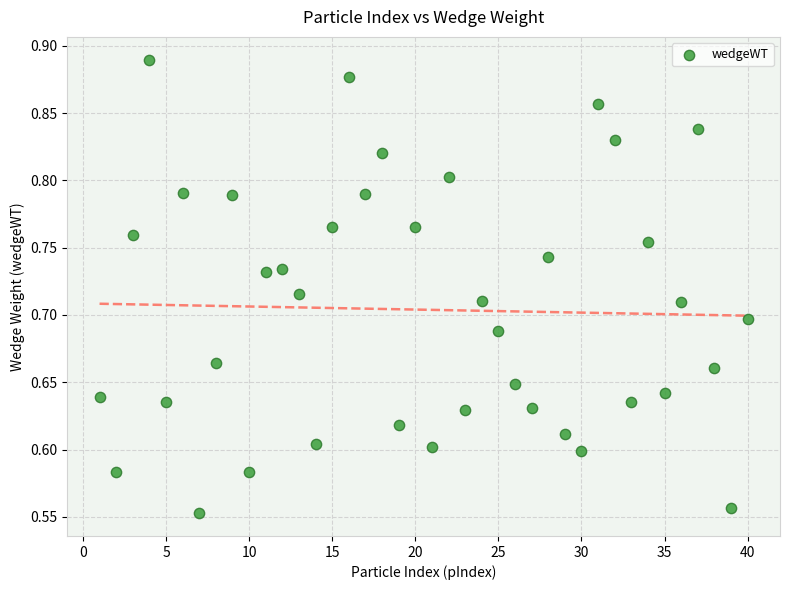

What is the range of X values (max minus min)?

39.0